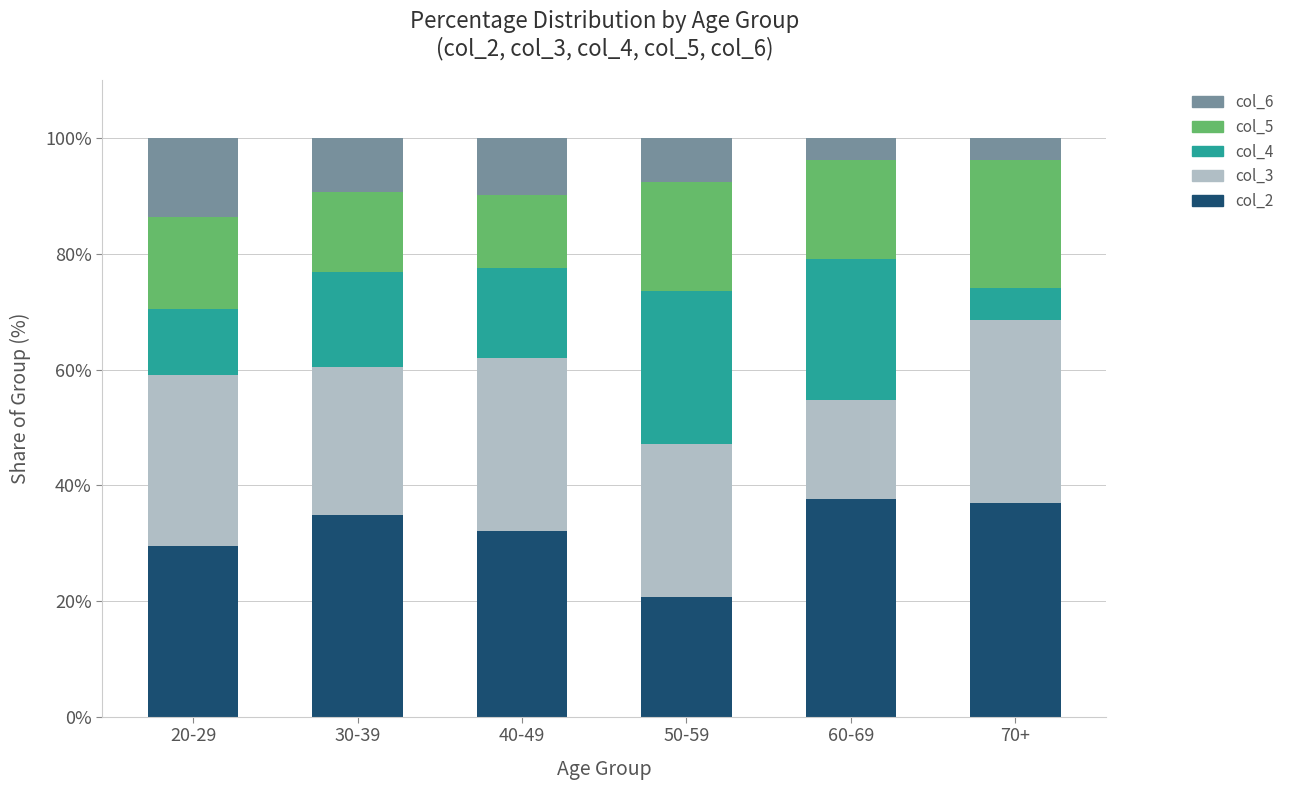

What is the total value across all series at 70+?

100.0